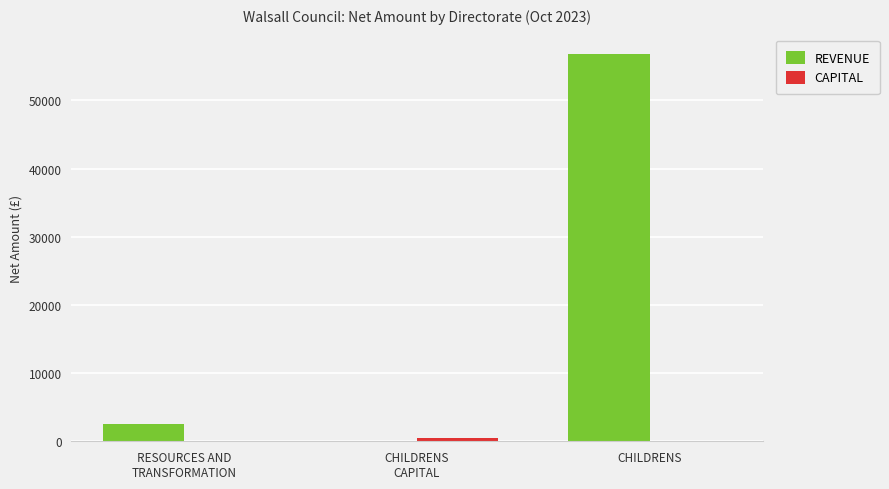

At which category is the sum across all series the highest?

CHILDRENS